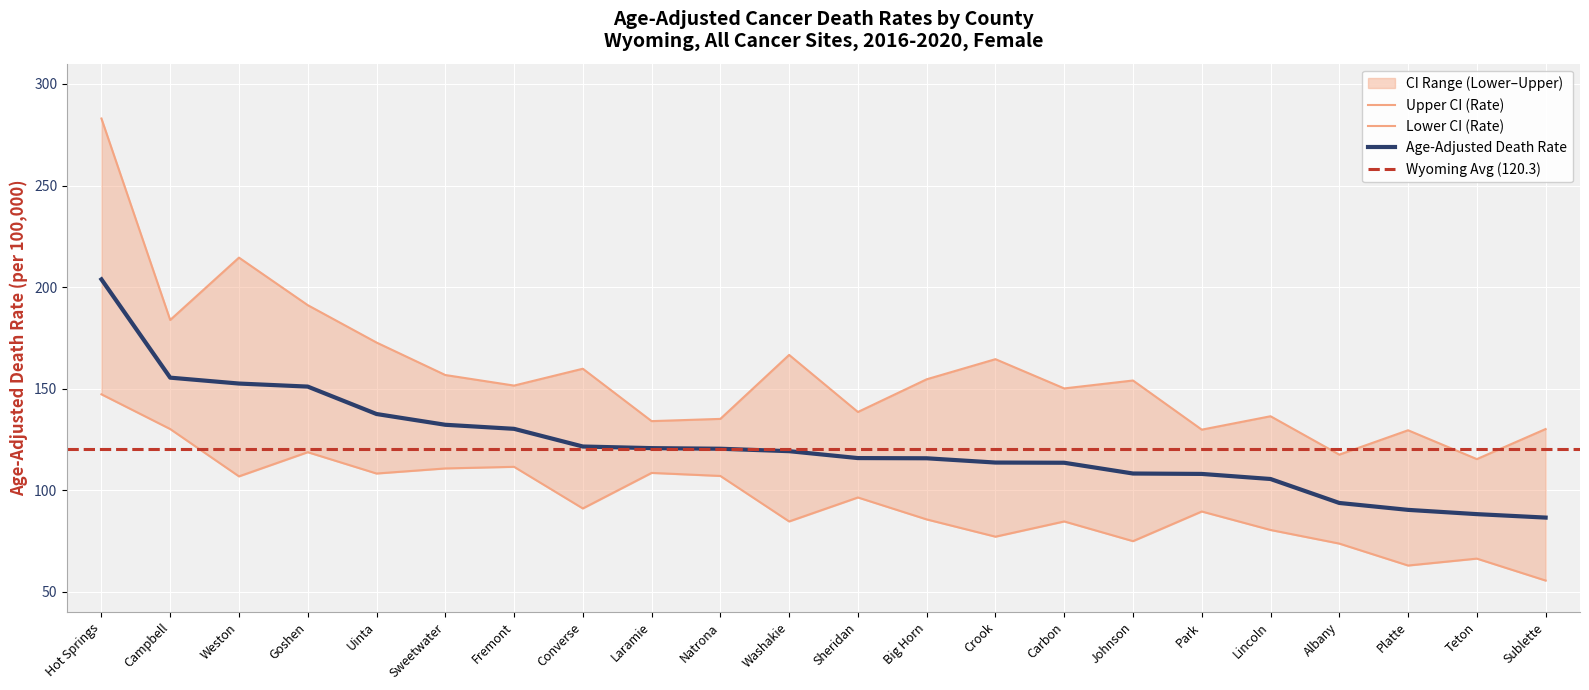

True or false: Age-Adjusted Death Rate and Upper CI (Rate) intersect in this chart.

False